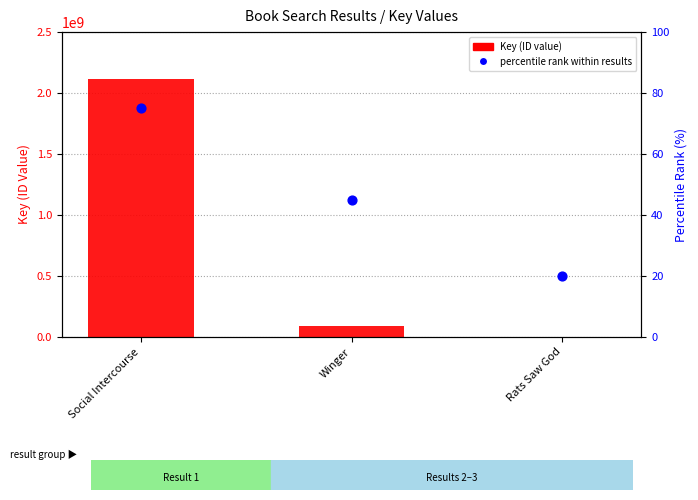

Is the value of Key (ID) at Winger greater than the value of percentile rank within results at Winger?

Yes